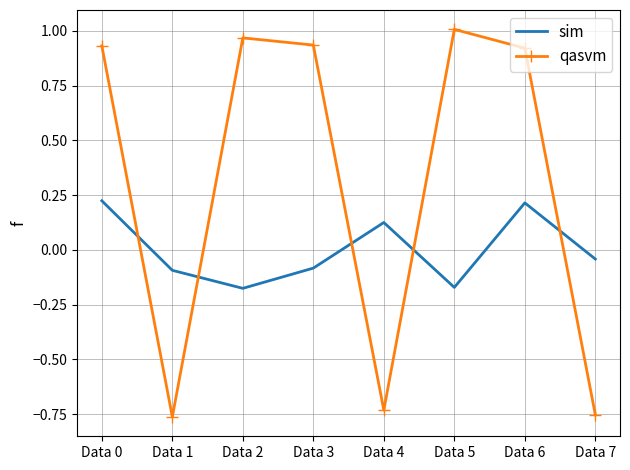

The value of qasvm at Data 5 is 1.0. True or false?

True